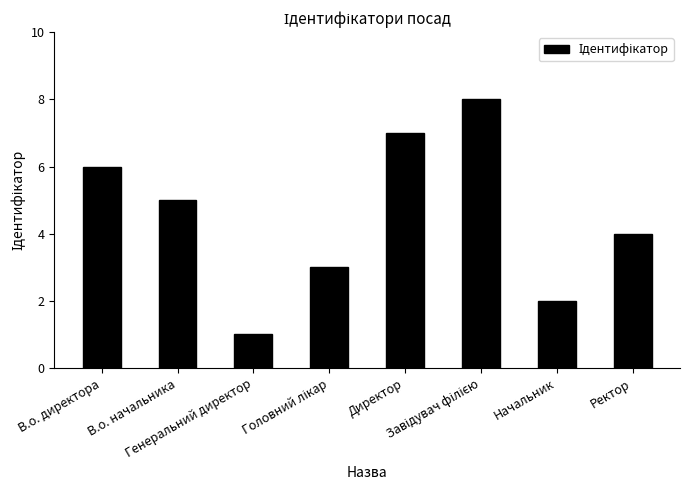

What is the greatest value displayed?

8